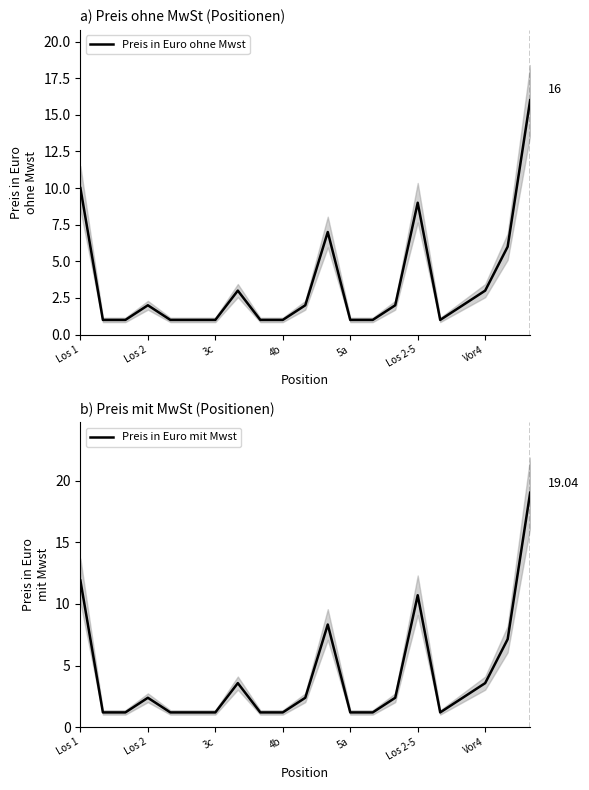

True or false: Preis in Euro mit Mwst and Preis in Euro ohne Mwst cross at least once.

False